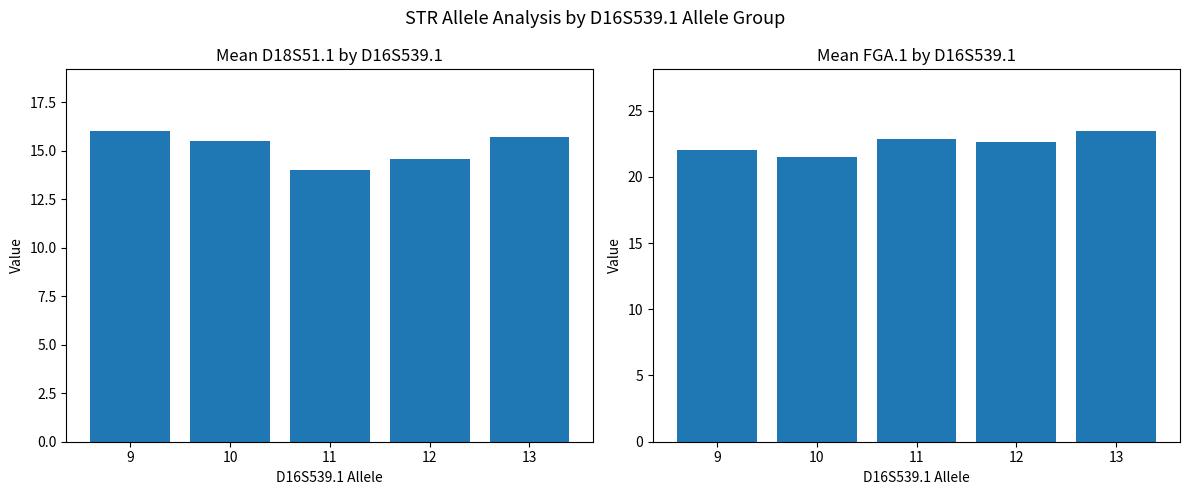

List the series in order of their peak value, lowest first.

Mean D18S51.1, Mean FGA.1